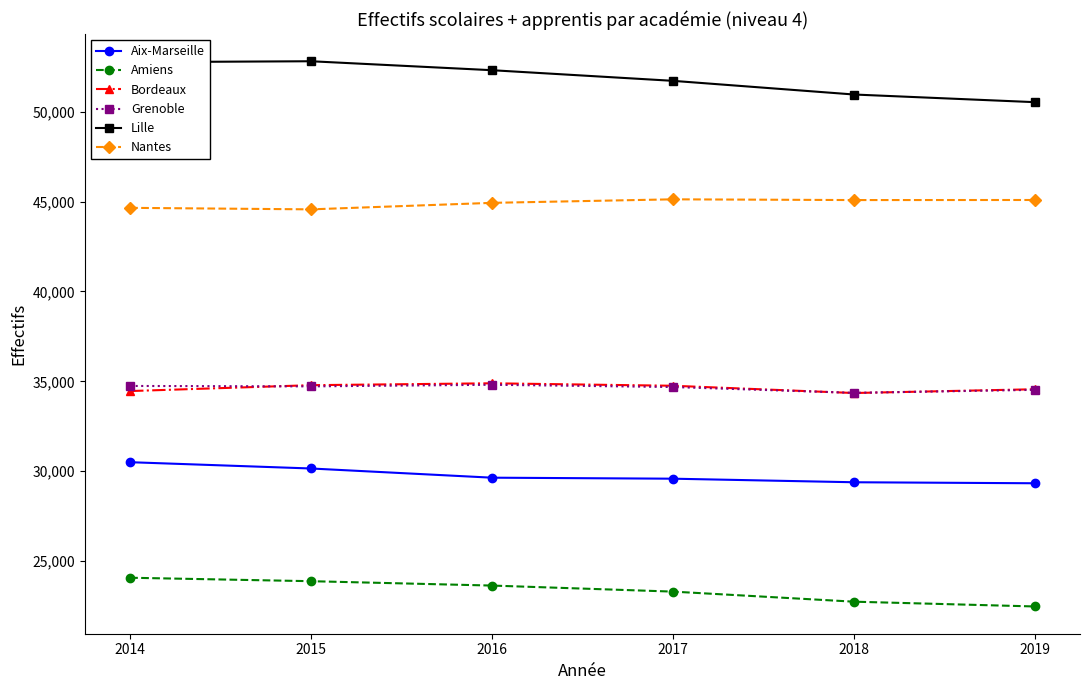

How many categories are shown in the chart?

6